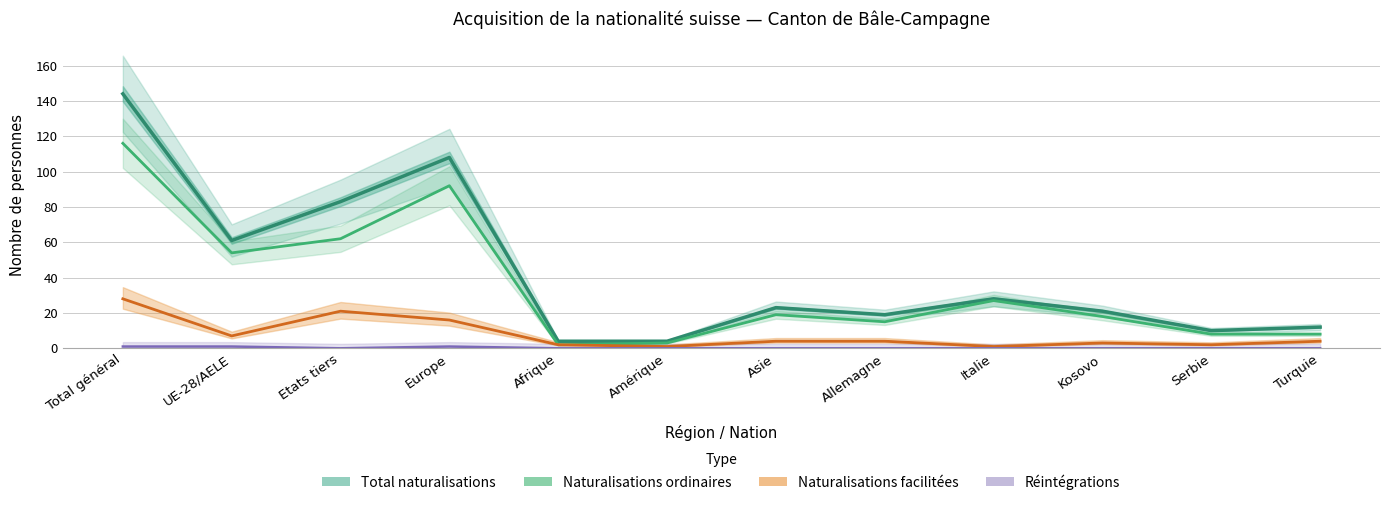

The Total naturalisations series shows 19 at Allemagne. True or false?

True